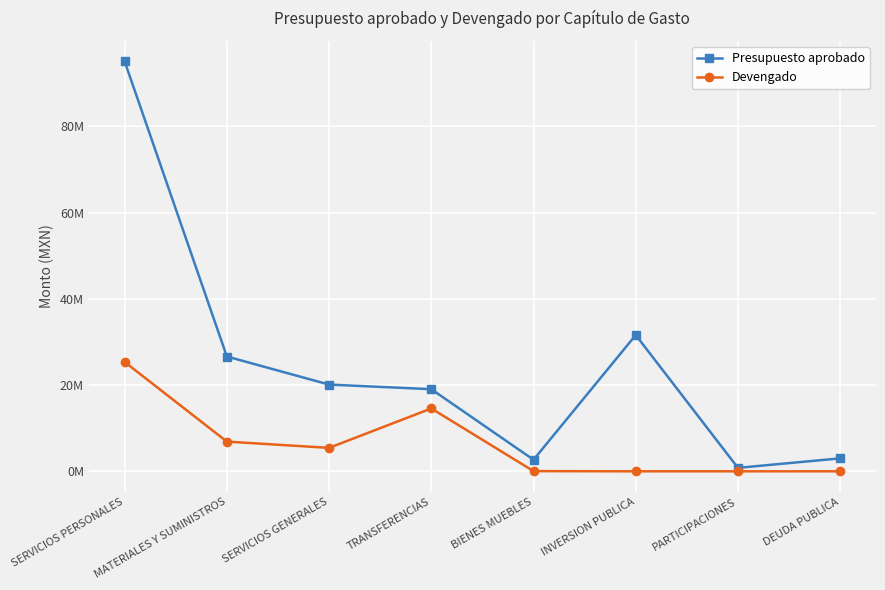

What is the difference between the maximum and minimum values in the Devengado series?

25346995.7